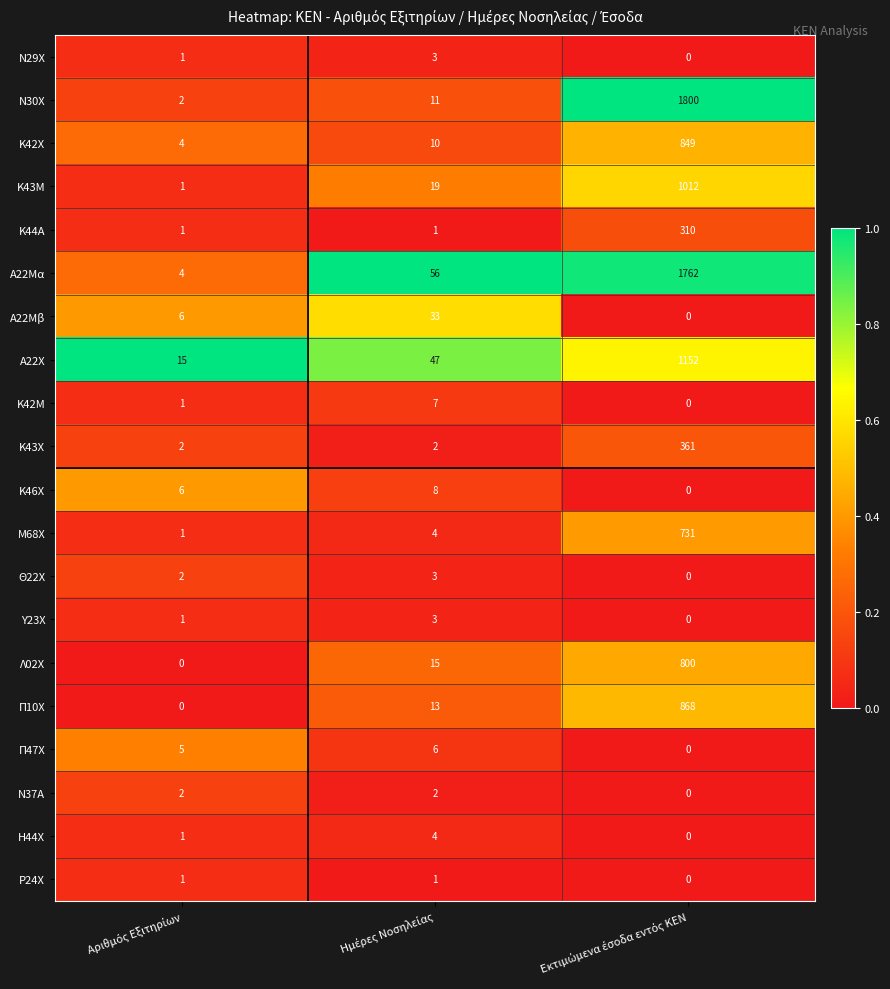

What is the maximum value for Ν30Χ?

1800